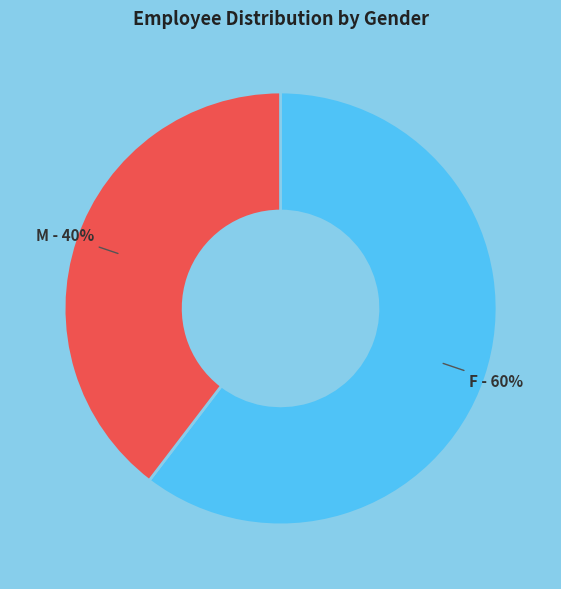

To the nearest percent, what is the average slice percentage?

50%